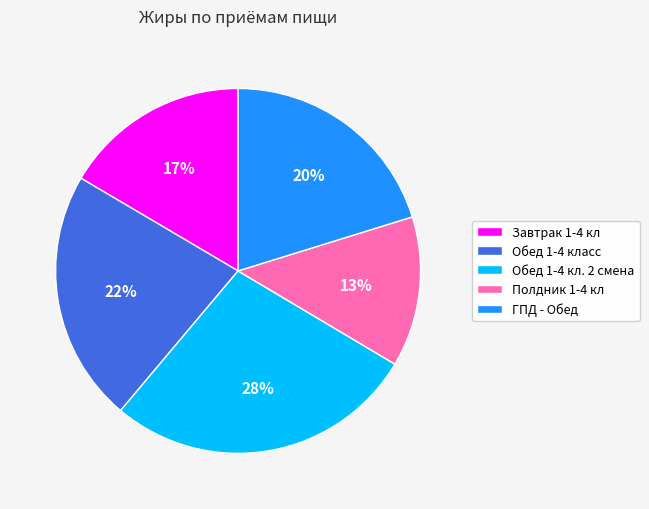

To the nearest percent, what percentage of the pie is ГПД - Обед?

20%